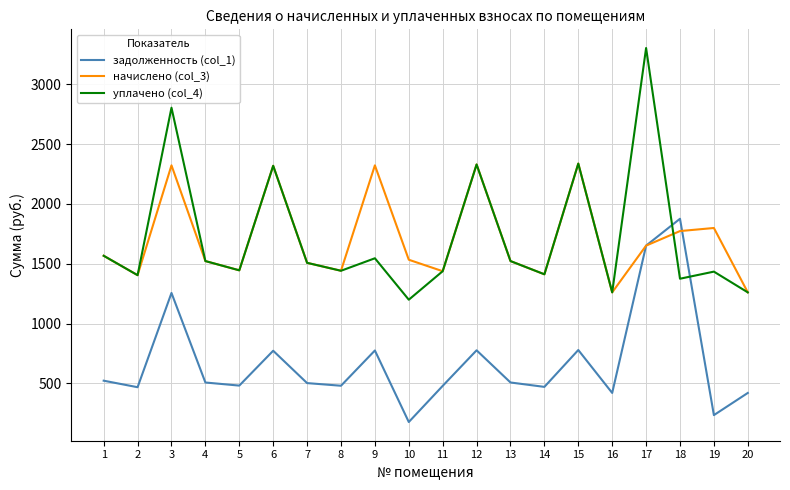

The value of задолженность (col_1) at 8 is 234.2. True or false?

False